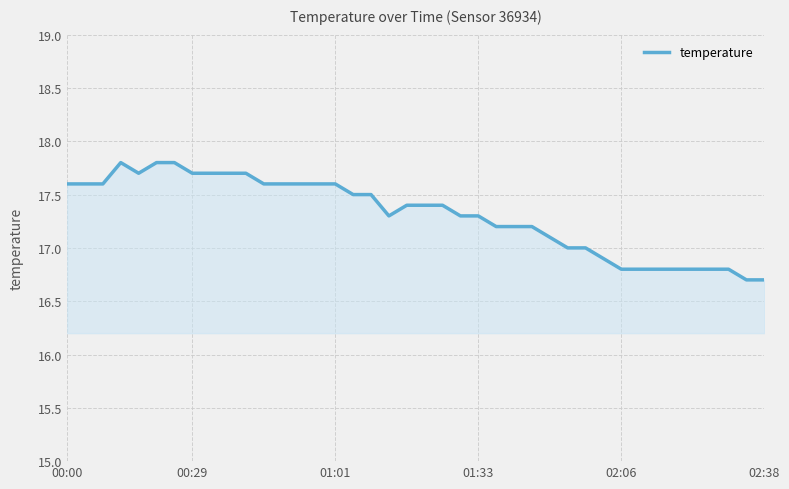

What is the average value?

17.3